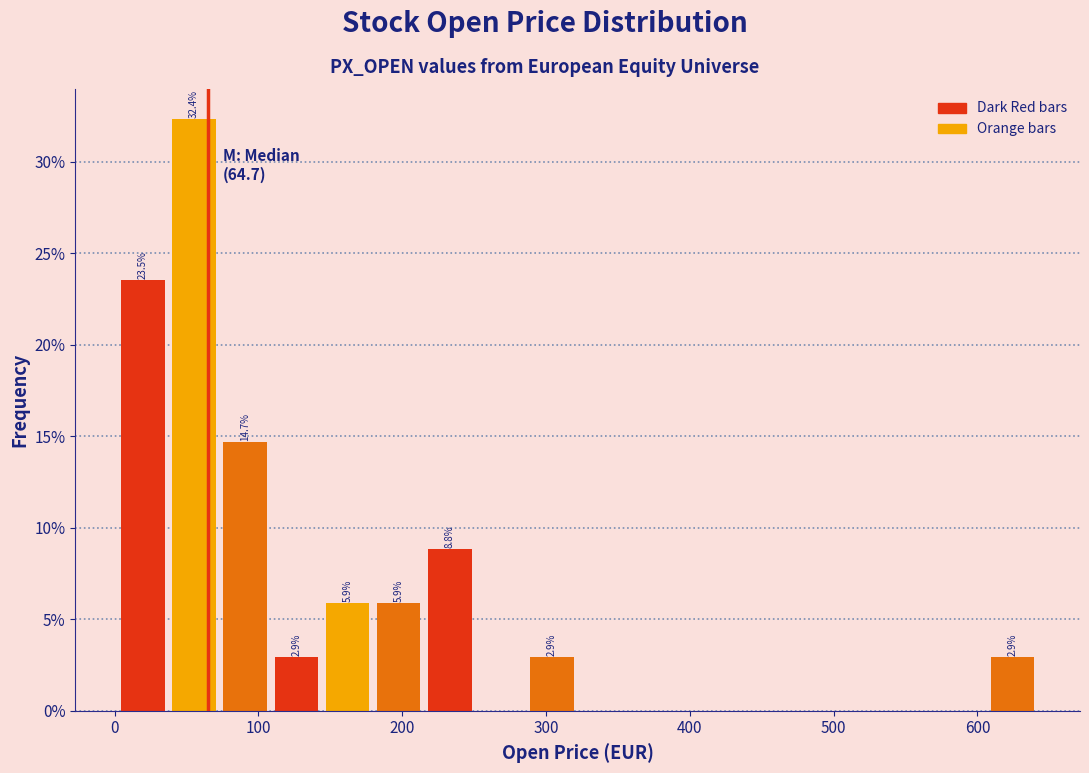

Read against the x-axis, roughly where is the centre of the tallest bar?

60